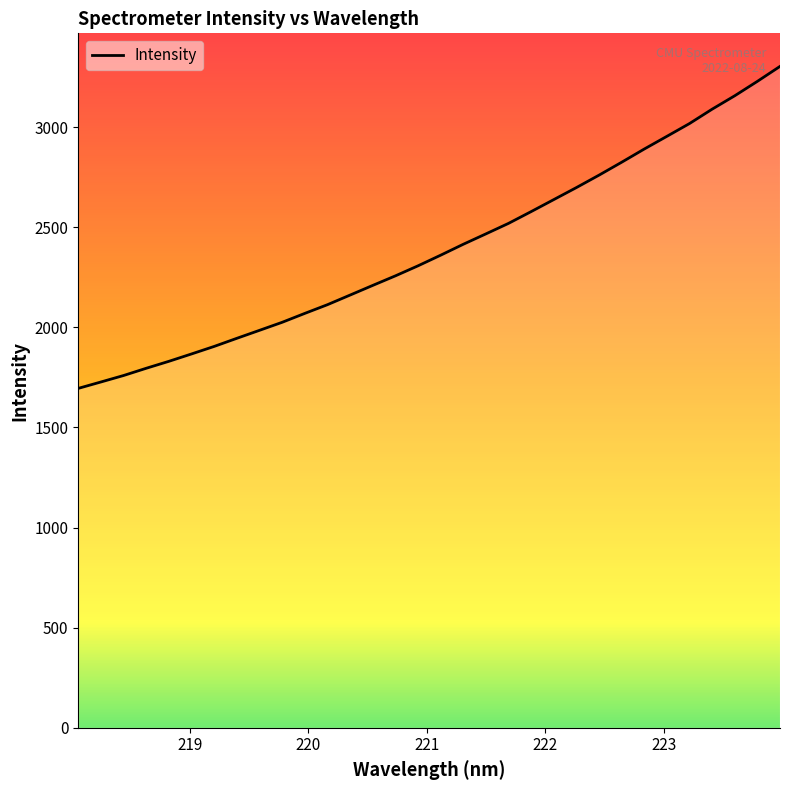

What is the greatest value displayed?

3303.5